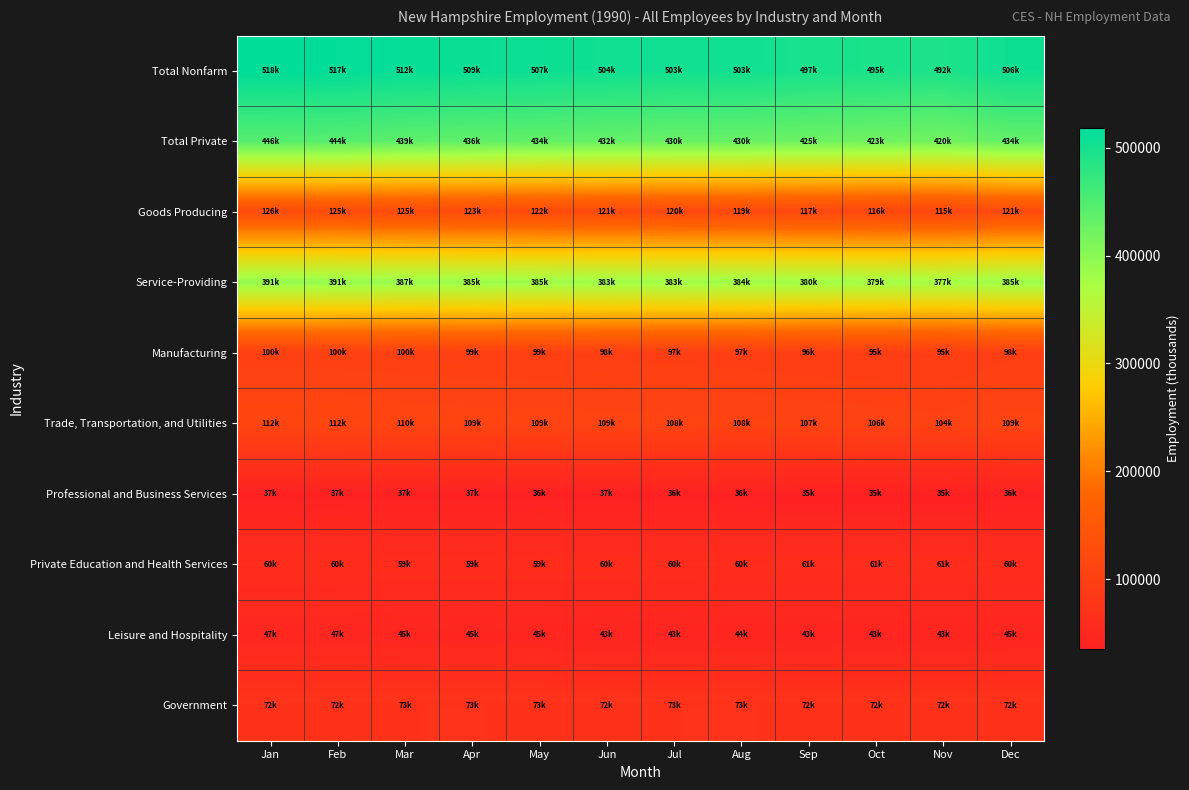

At how many categories does at least one series exceed 191287?

12